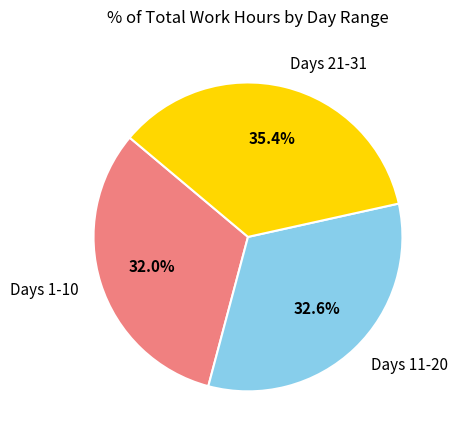

Approximately how many times larger is the value at Days 11-20 compared to Days 21-31?

0.9